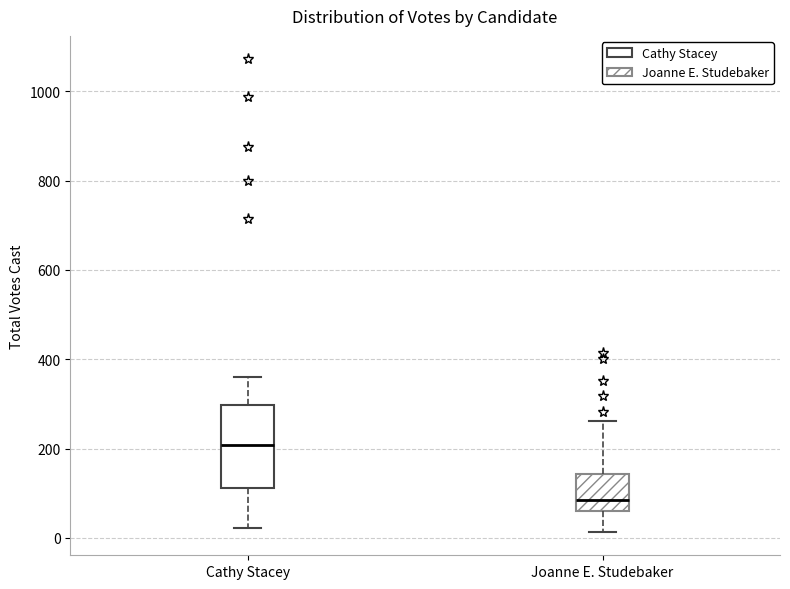

Which box has the highest median line?

Cathy Stacey